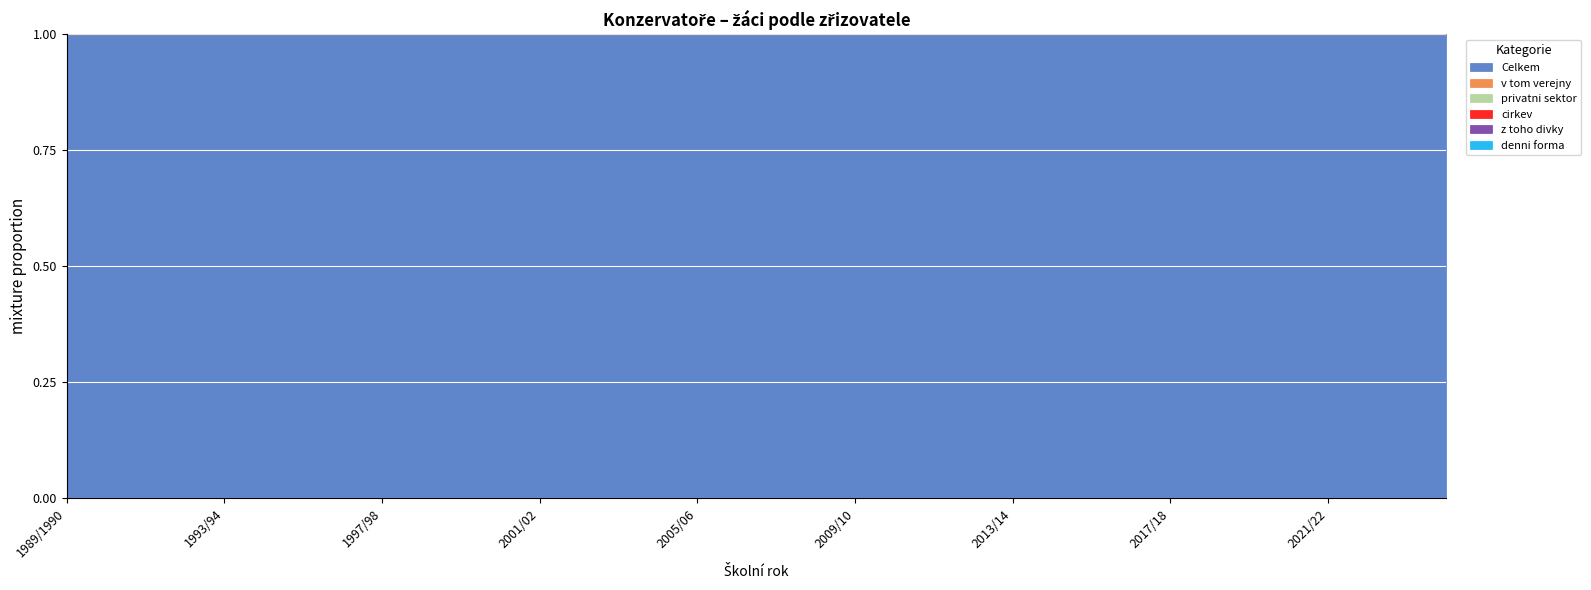

Reading left to right, extract all data points from this chart.

Celkem: 1.0	1.0	1.0	1.0	1.0	1.0	1.0	1.0	1.0	1.0	1.0	1.0	1.0	1.0	1.0	1.0	1.0	1.0	1.0	1.0	1.0	1.0	1.0	1.0	1.0	1.0	1.0	1.0	1.0	1.0	1.0	1.0	1.0	1.0	1.0	1.0
privatni sektor: 2.0	2.0	2.0	2.0	1.9	1.9	1.9	1.9	1.9	1.9	1.9	1.9	1.9	1.9	1.9	1.9	1.9	1.9	1.9	1.9	1.9	1.8	1.8	1.8	1.8	1.8	1.8	1.8	1.8	1.8	1.8	1.8	1.8	1.8	1.8	1.8
cirkev: 2.0	2.0	2.0	2.0	2.0	2.0	2.0	2.0	2.0	2.0	2.0	2.0	2.0	2.0	2.0	2.0	2.0	2.0	2.0	1.9	1.9	1.9	1.9	1.9	1.9	1.9	1.9	1.9	1.9	1.9	1.9	1.9	1.9	1.9	1.9	1.9